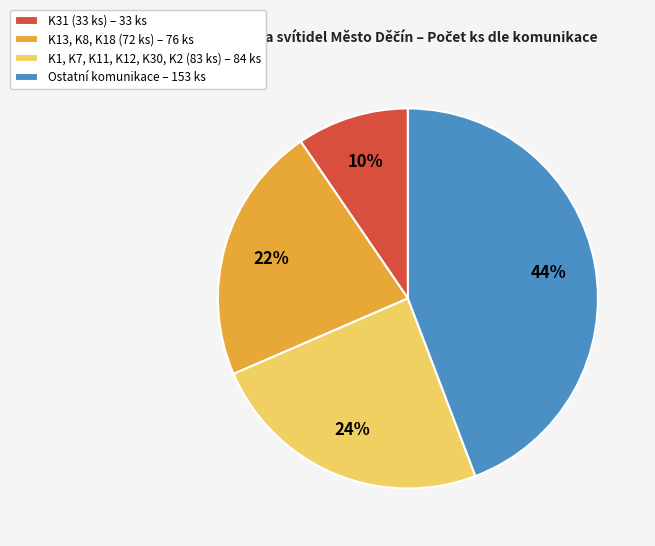

Rank the categories by value from lowest to highest.

K31 (33 ks) – 33 ks, K13, K8, K18 (72 ks) – 76 ks, K1, K7, K11, K12, K30, K2 (83 ks) – 84 ks, Ostatní komunikace – 153 ks